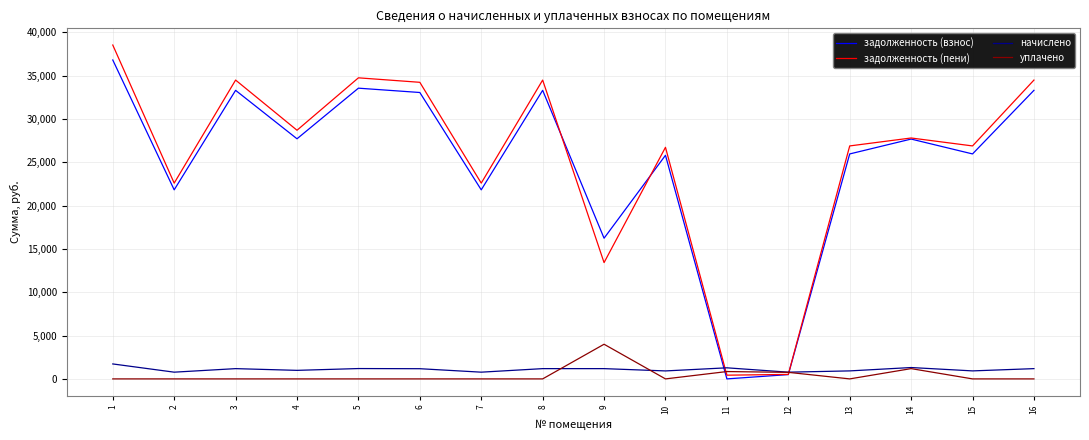

What is the greatest value displayed?

38533.9